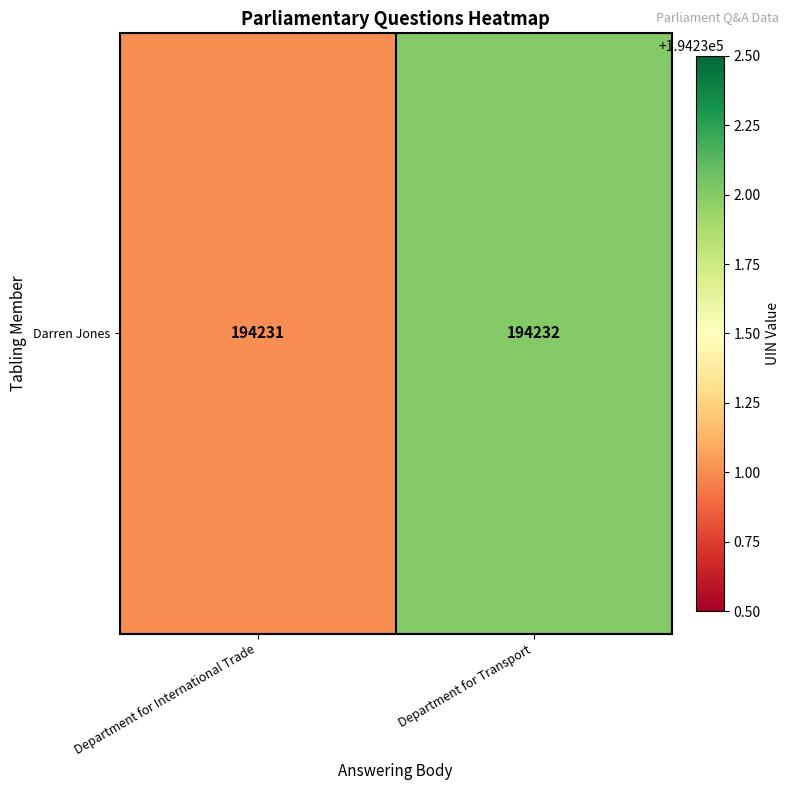

What is the maximum value shown in the chart?

194232